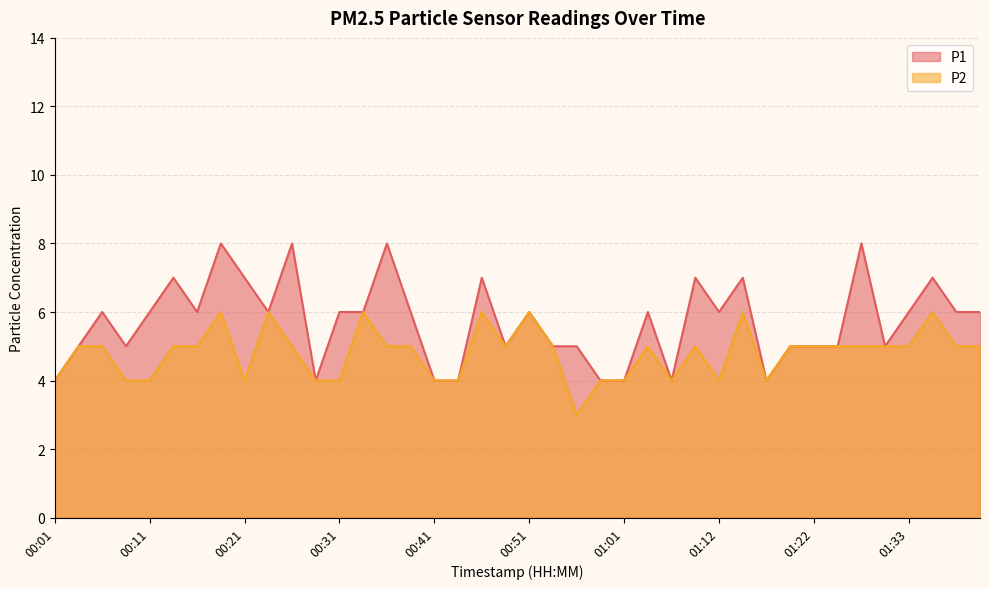

Reading left to right, extract all data points from this chart.

P1: 4	5	6	5	6	7	6	8	7	6	8	4	6	6	8	6	4	4	7	5	6	5	5	4	4	6	4	7	6	7	4	5	5	5	8	5	6	7	6	6
P2: 4	5	5	4	4	5	5	6	4	6	5	4	4	6	5	5	4	4	6	5	6	5	3	4	4	5	4	5	4	6	4	5	5	5	5	5	5	6	5	5